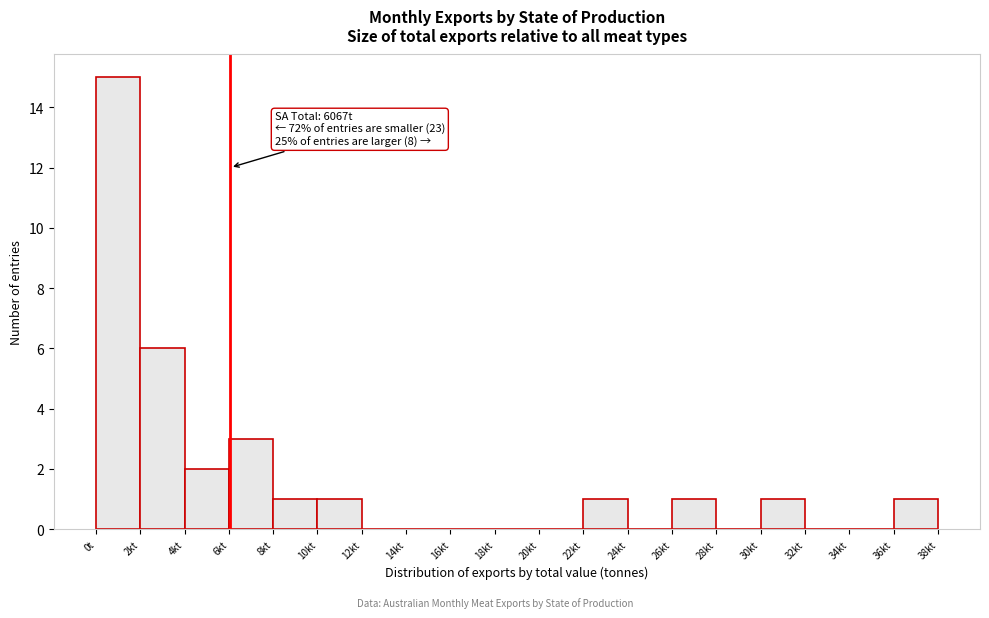

Reading right to left, transcribe all the data shown in this chart.

36kt=1	34kt=0	32kt=0	30kt=1	28kt=0	26kt=1	24kt=0	22kt=1	20kt=0	18kt=0	16kt=0	14kt=0	12kt=0	10kt=1	8kt=1	6kt=3	4kt=2	2kt=6	0t=15